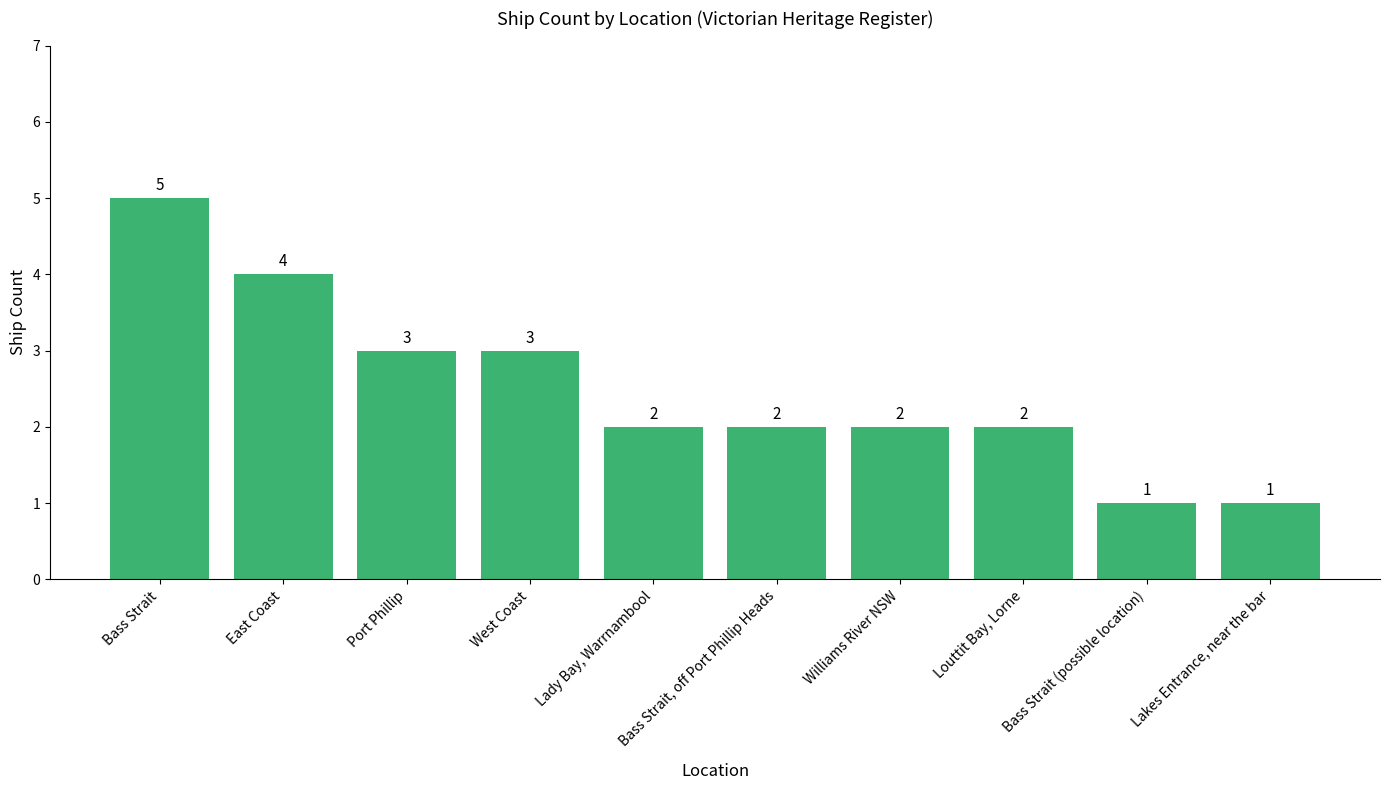

Where does the data first go above 2?

Bass Strait